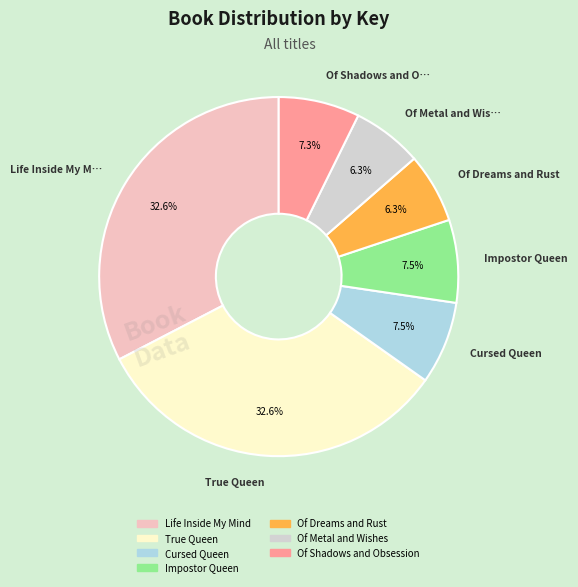

How much of the chart is everything except Cursed Queen?

92.5%